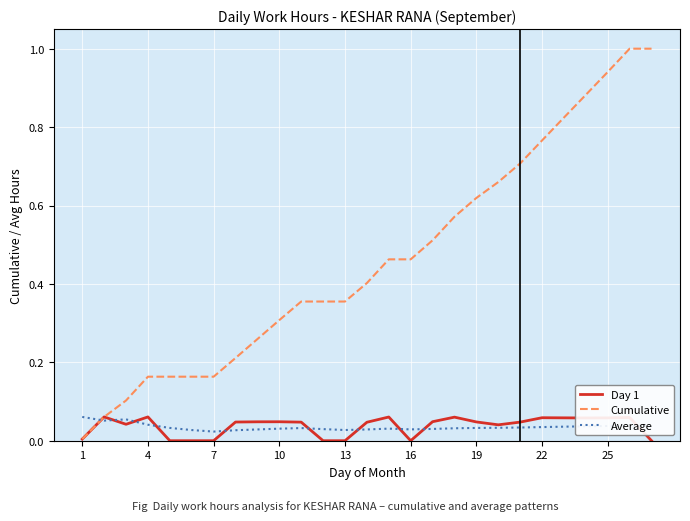

Which series has the largest range (max minus min)?

Cumulative